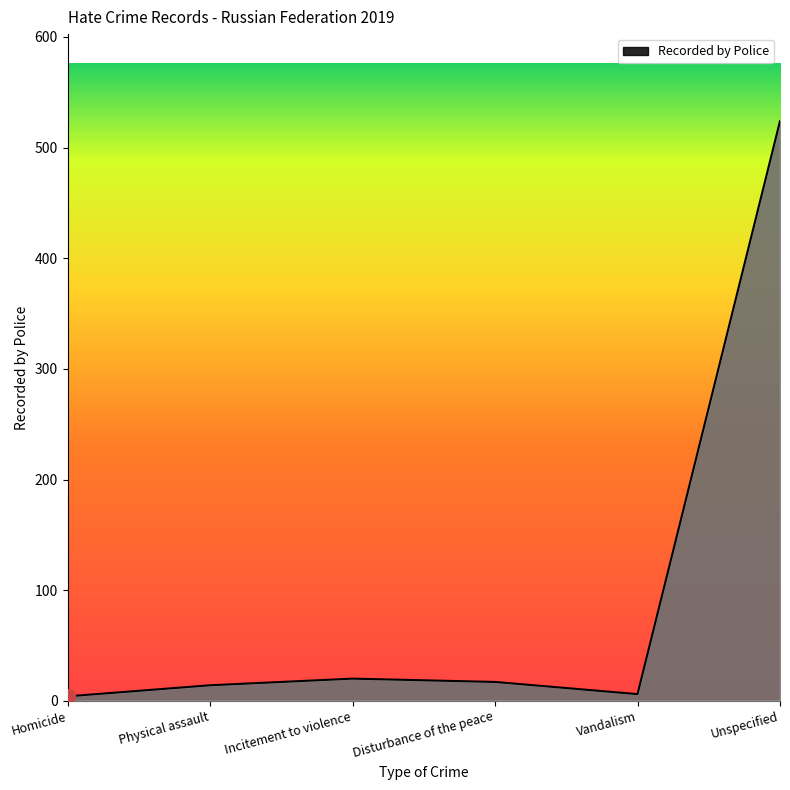

What is the maximum value shown in the chart?

524